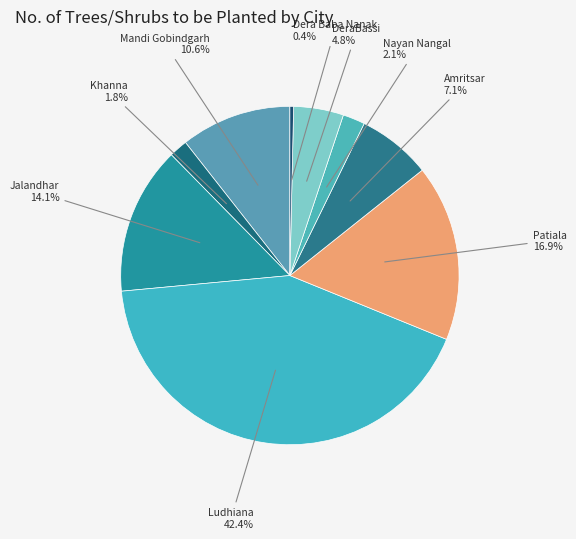

The Jalandhar slice represents 3% of the pie. True or false?

False